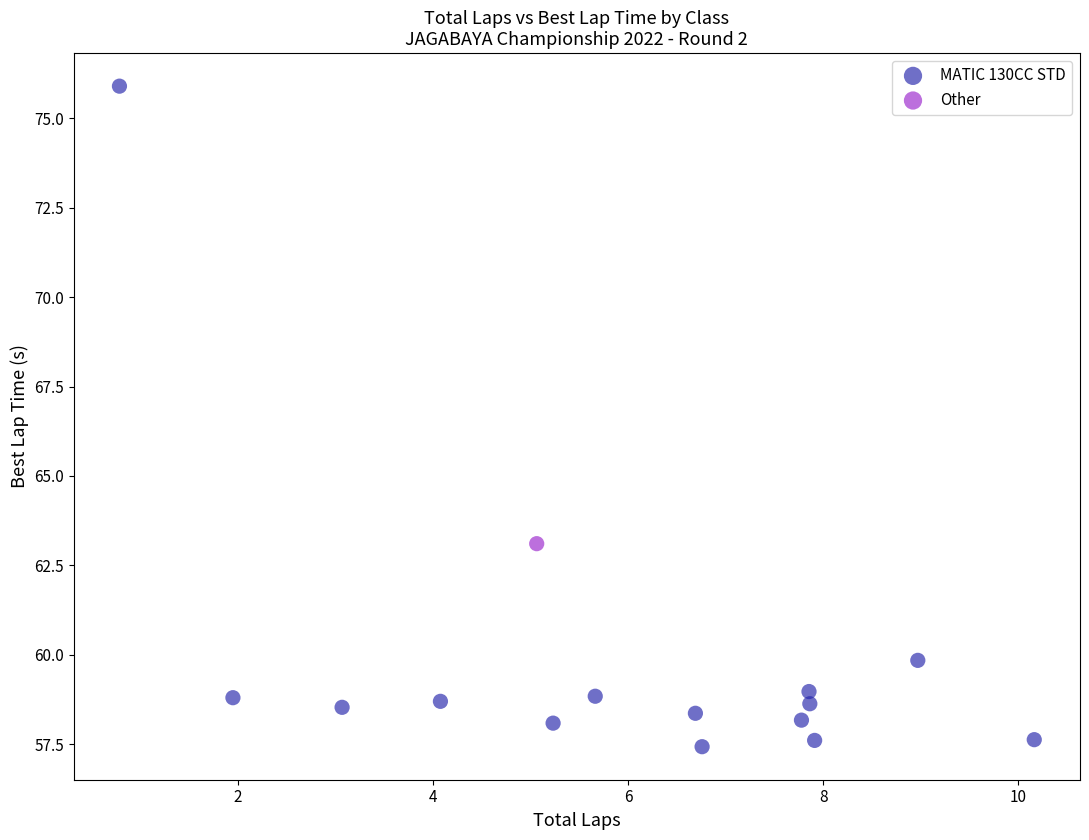

What are all the series names shown in the legend?

MATIC 130CC STD, Other